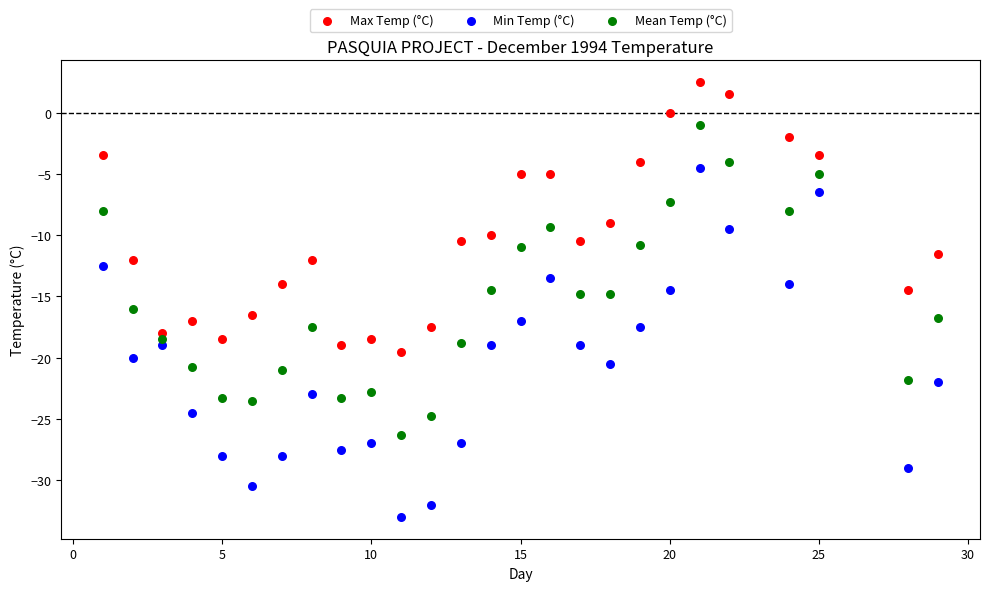

Which series reaches the maximum Y coordinate?

Max Temp (°C)